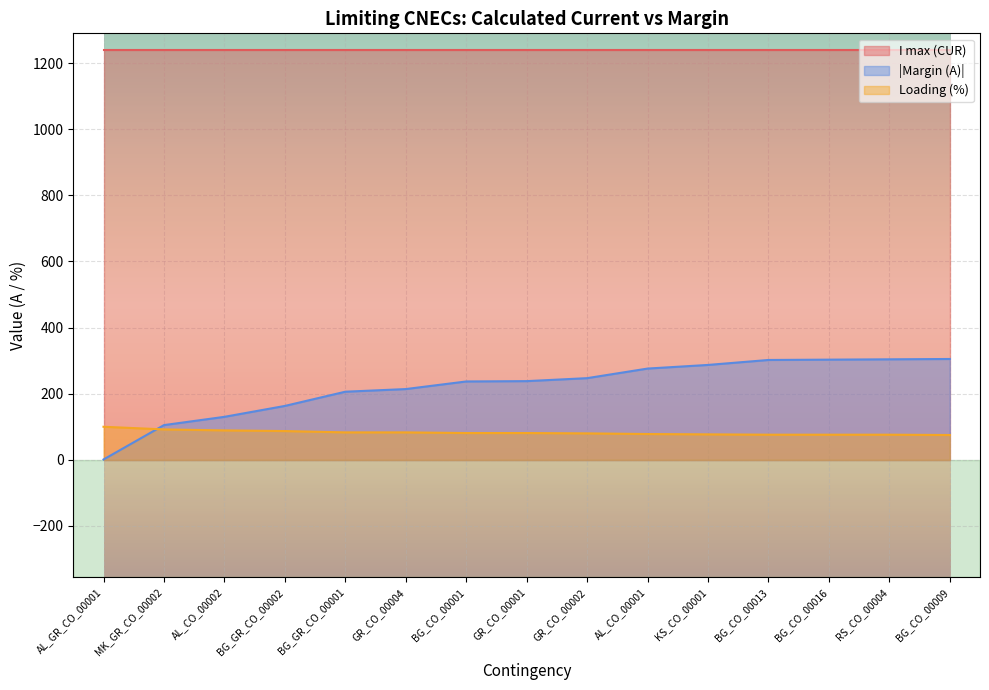

Where is the data nearest to the value 153?

BG_GR_CO_00002